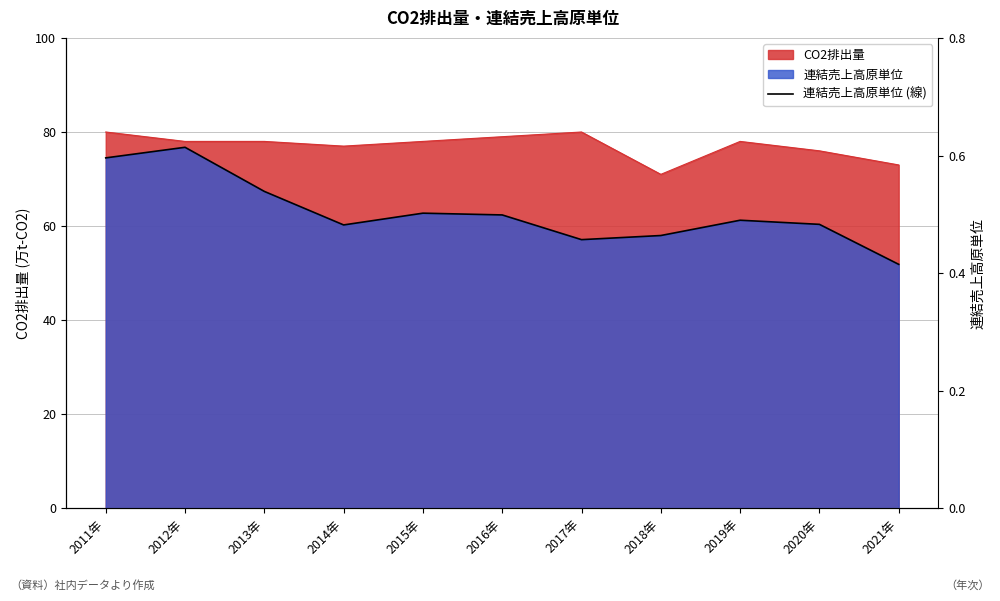

What is the minimum value shown in the chart?

0.4